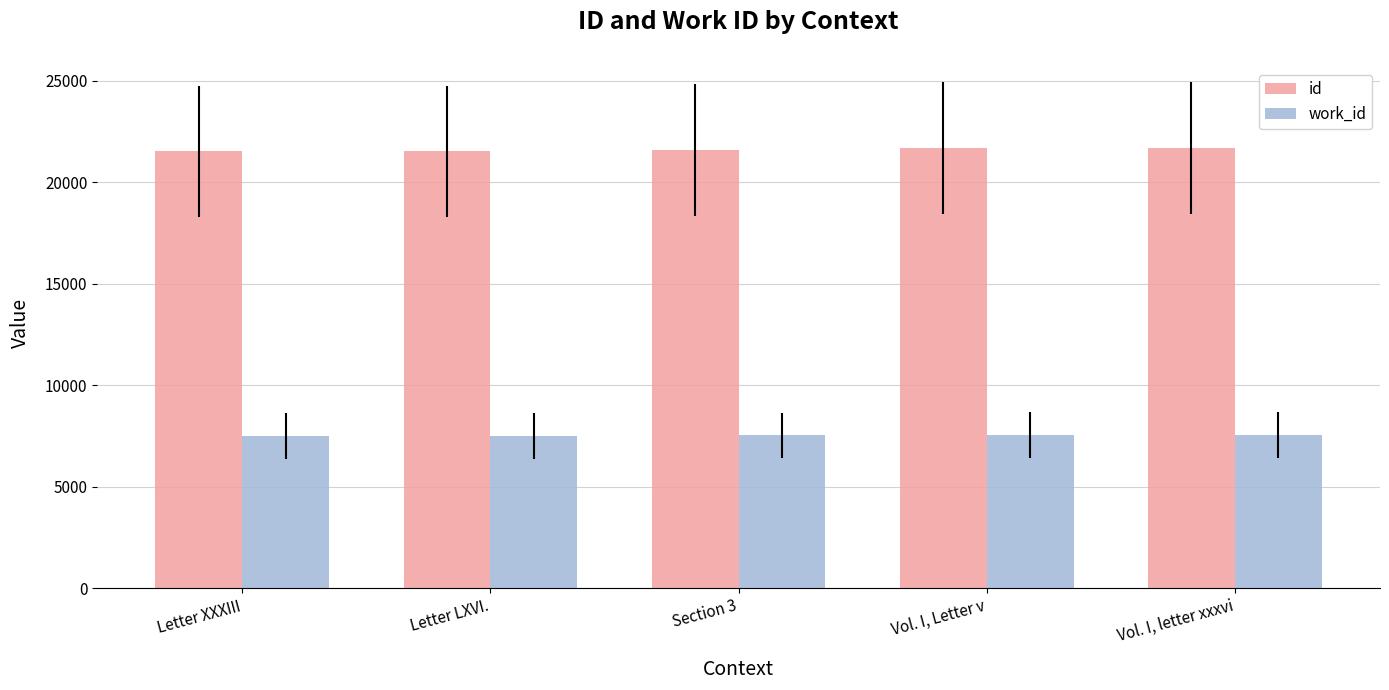

Is the value of work_id at Letter LXVI. greater than the value of id at Vol. I, letter xxxvi?

No